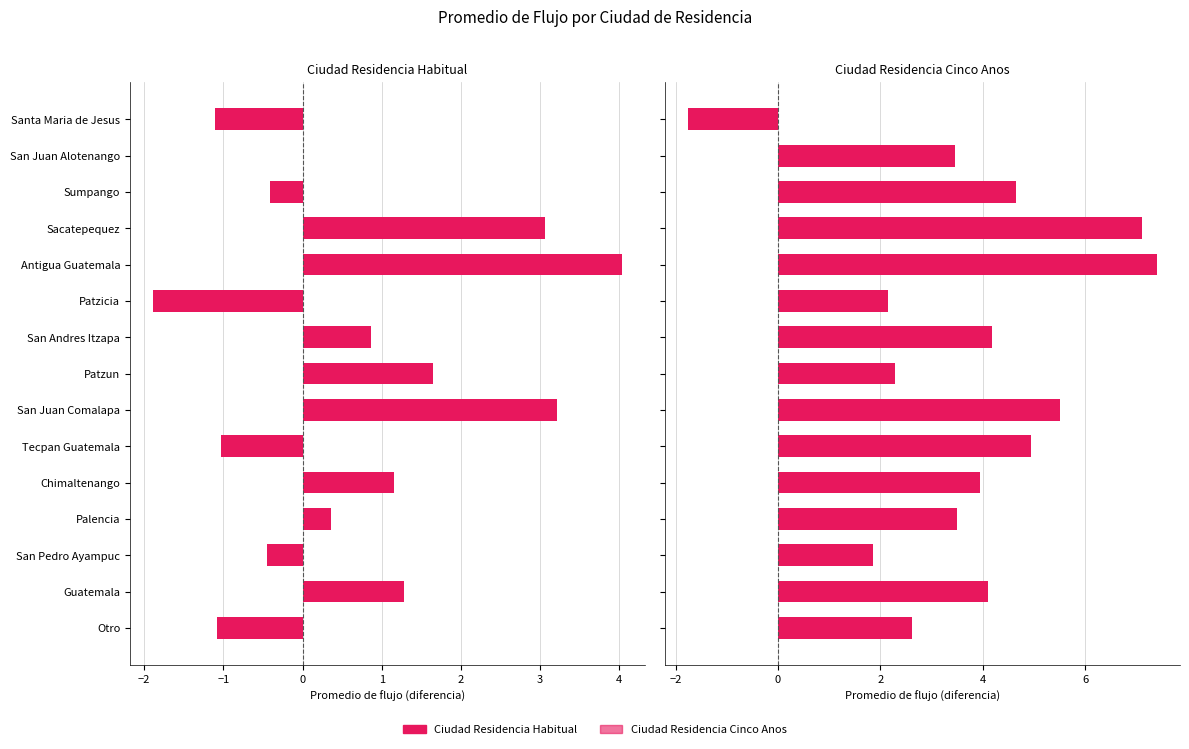

Between Otro and San Andres Itzapa, which series saw the biggest shift?

Ciudad Residencia Habitual